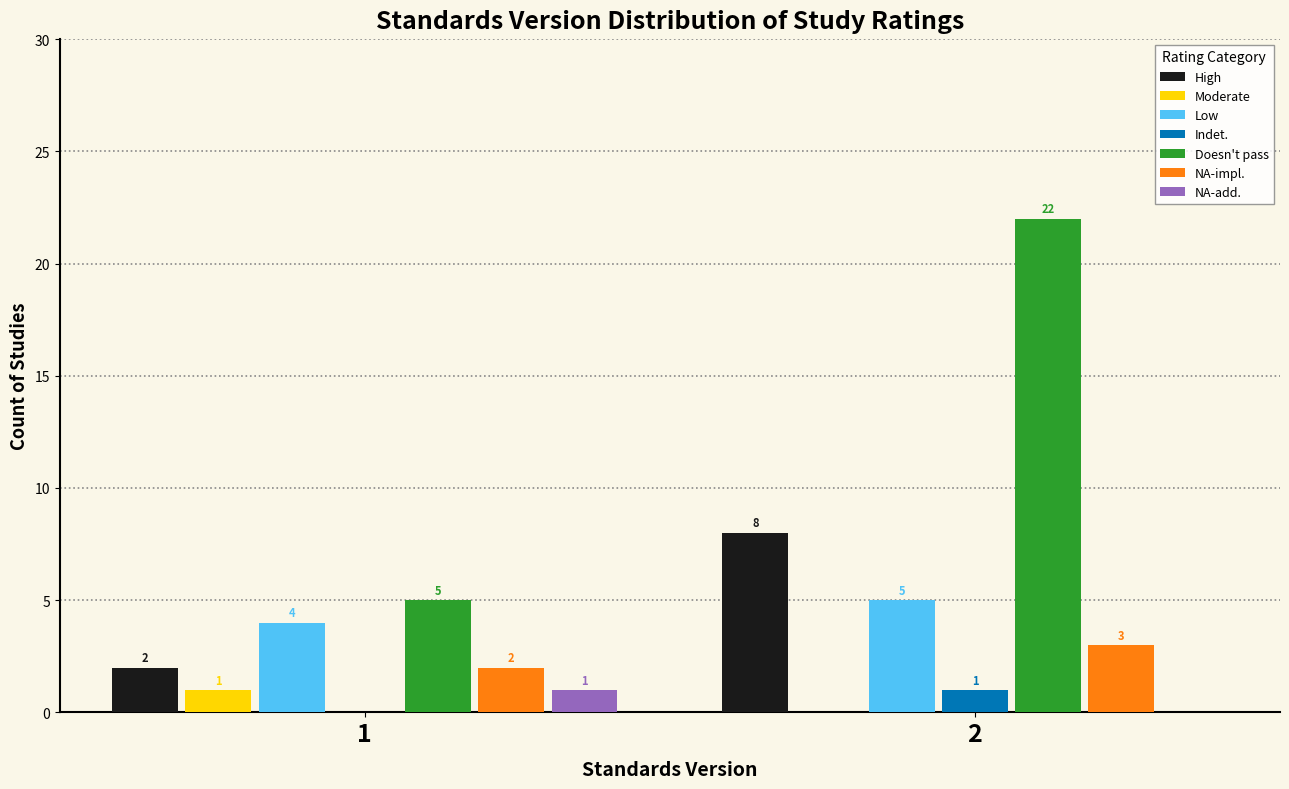

Reading left to right, what are all the values shown in this chart?

High: 1=2	2=8
Moderate: 1=1	2=0
Low: 1=4	2=5
Indet.: 1=0	2=1
Doesn't pass: 1=5	2=22
NA-impl.: 1=2	2=3
NA-add.: 1=1	2=0